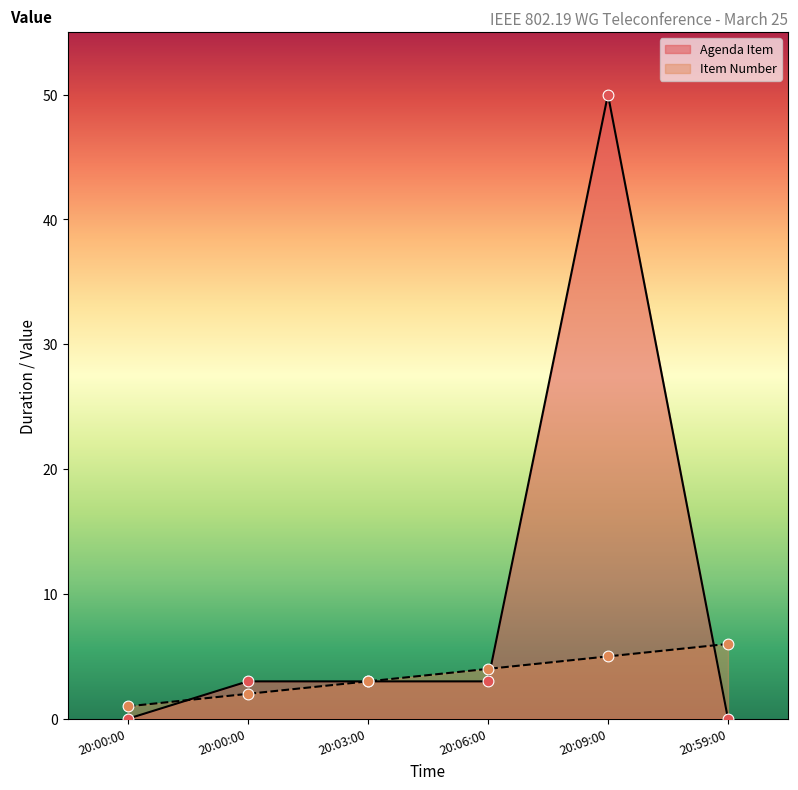

Which series contains the highest Y value?

Agenda Item